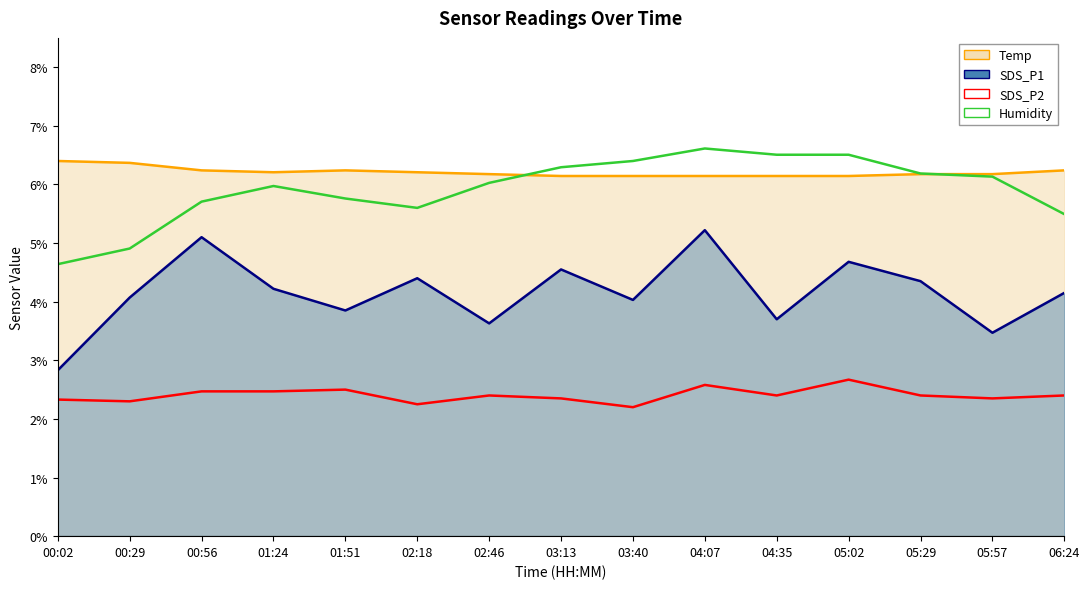

Between 01:51 and 05:29, which series saw the biggest shift?

Humidity